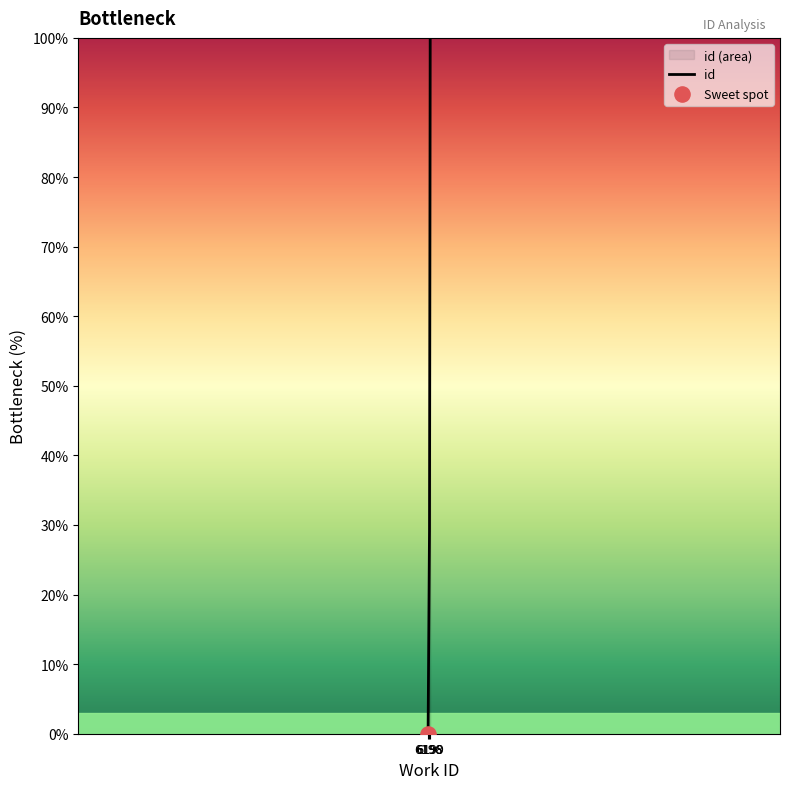

Which has a higher value, 6196 or 6199?

6199